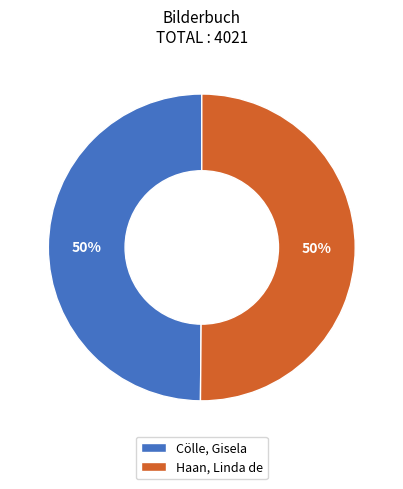

Is it true that Cölle, Gisela is 40% of the pie?

False